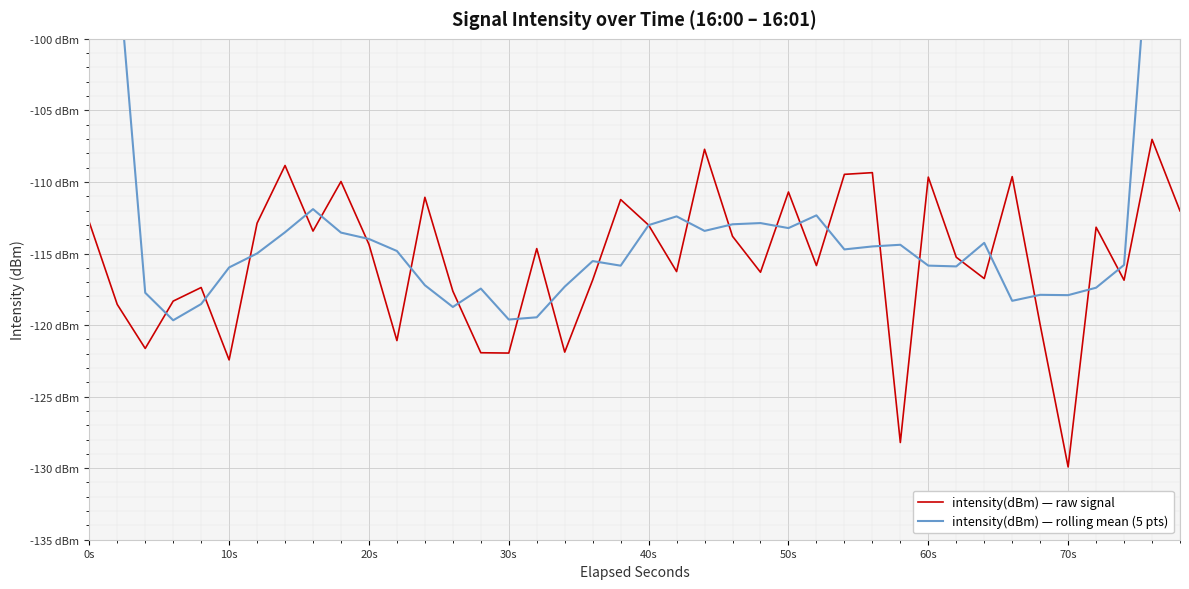

Which series has the widest spread of values?

intensity(dBm) — rolling mean (5 pts)